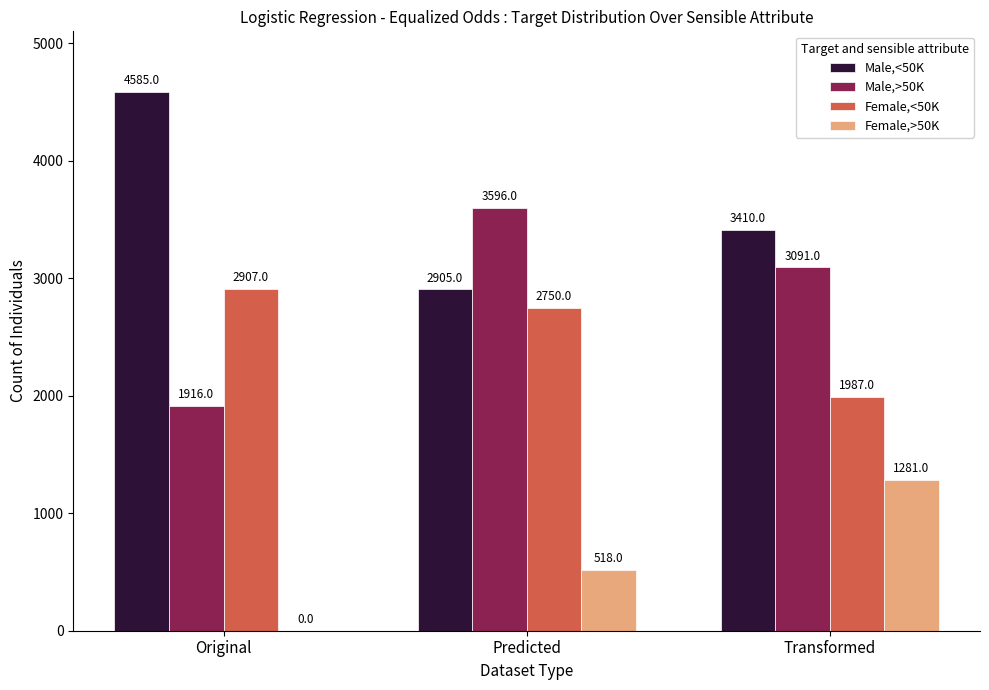

Does the chart contain stacked bars?

No